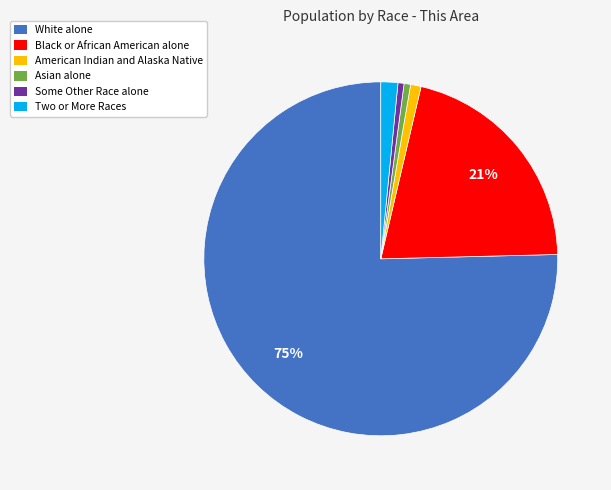

True or false: American Indian and Alaska Native accounts for 11% of the total.

False